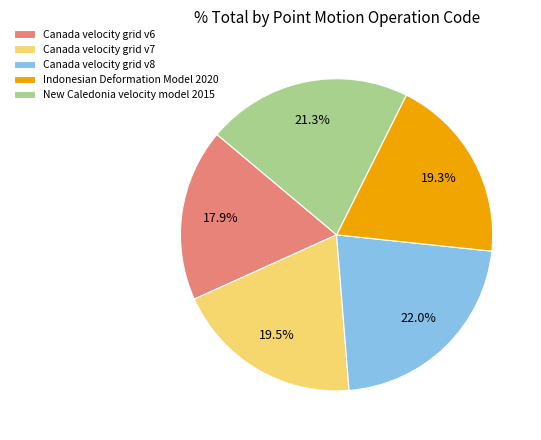

To the nearest percent, what portion does Canada velocity grid v6 represent?

18%